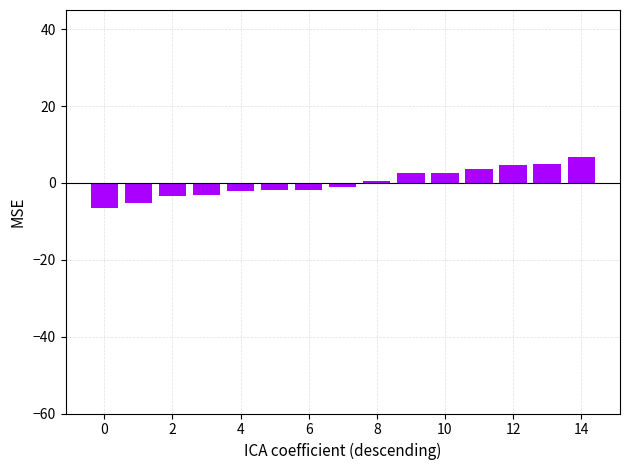

What is the maximum value shown in the chart?

6.7